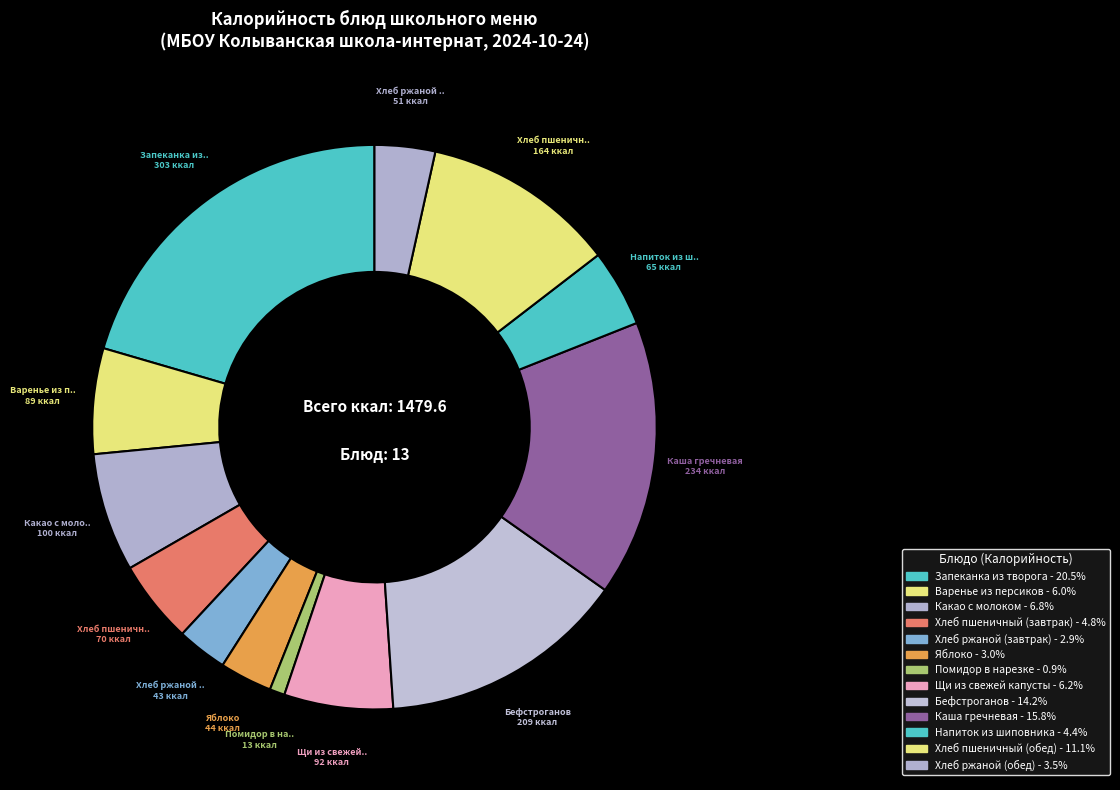

How many slices are in this pie chart?

13